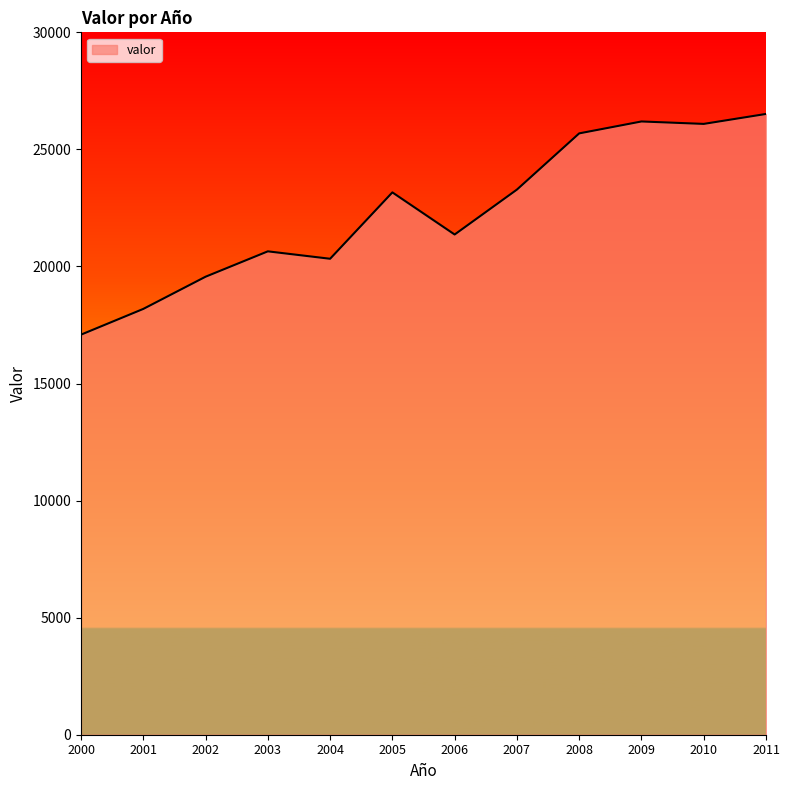

What is the minimum value shown in the chart?

17088